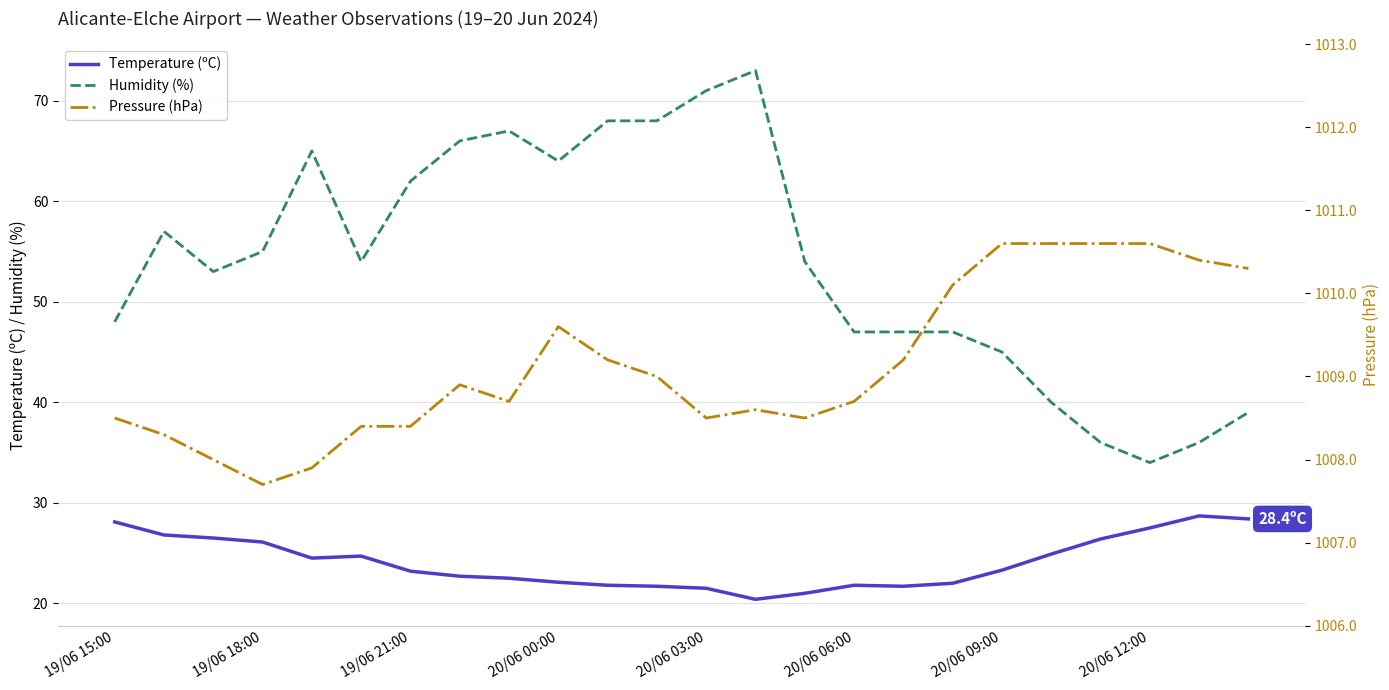

The value of Temperature (ºC) at 20/06 03:00 is 21.5. True or false?

True